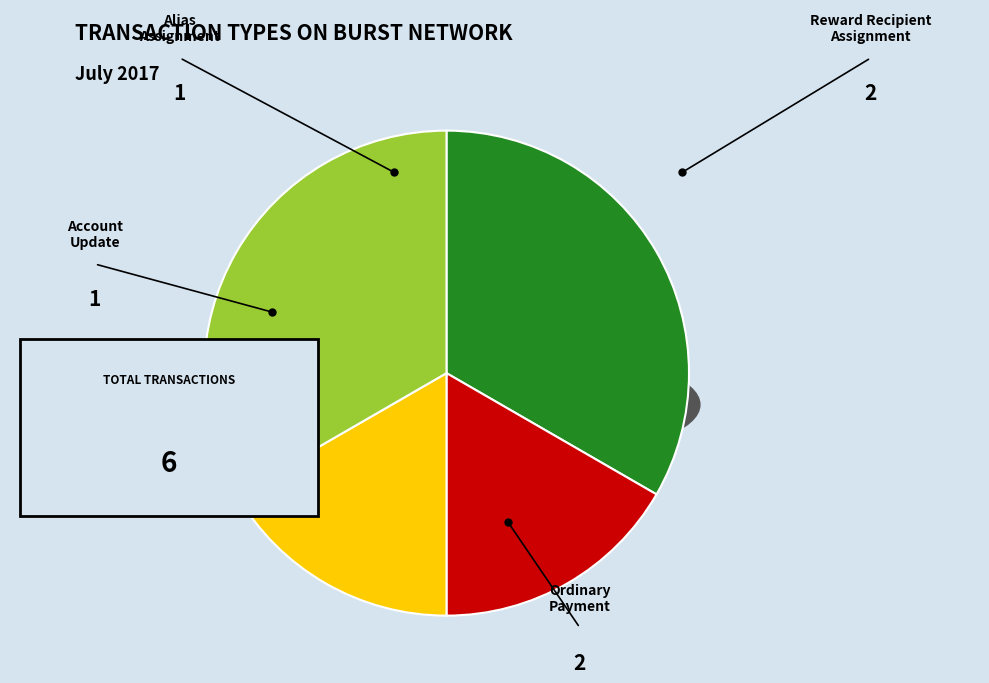

What is the largest slice in the pie chart?

Reward Recipient Assignment